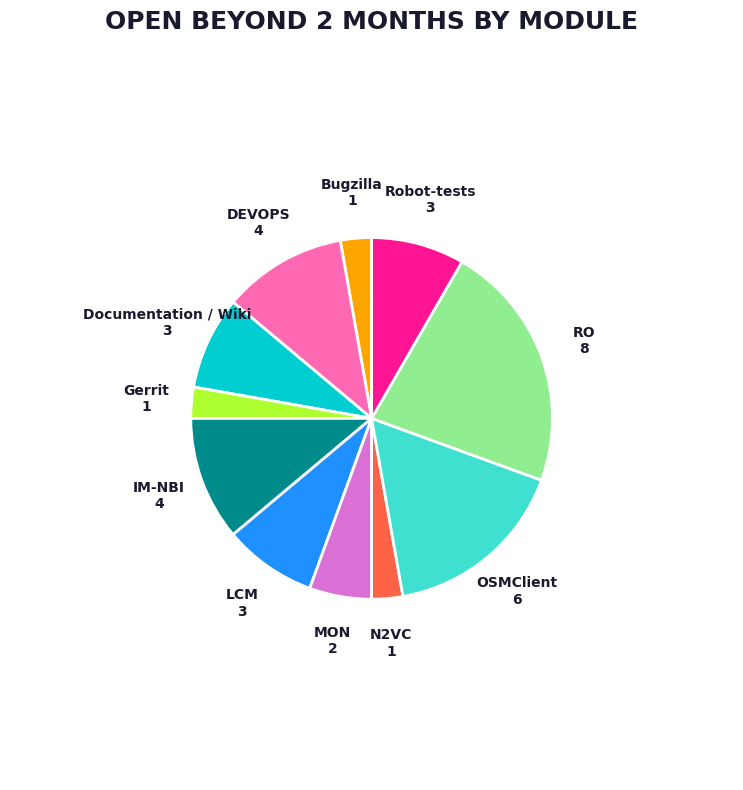

Which has a higher value, IM-NBI or Robot-tests?

IM-NBI